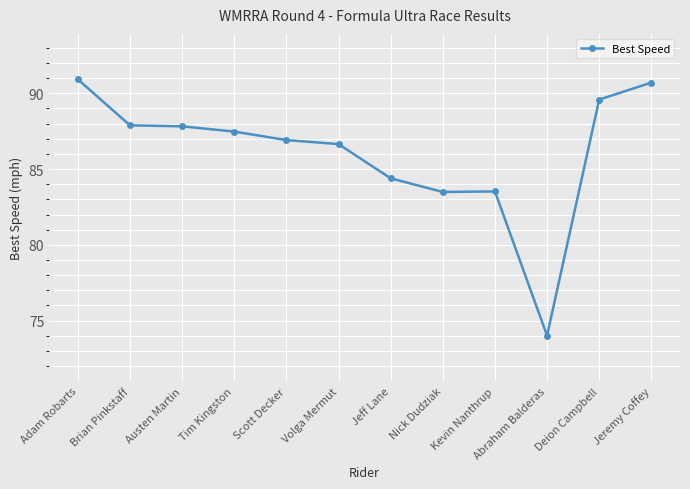

The value at Abraham Balderas is 74.0. True or false?

True